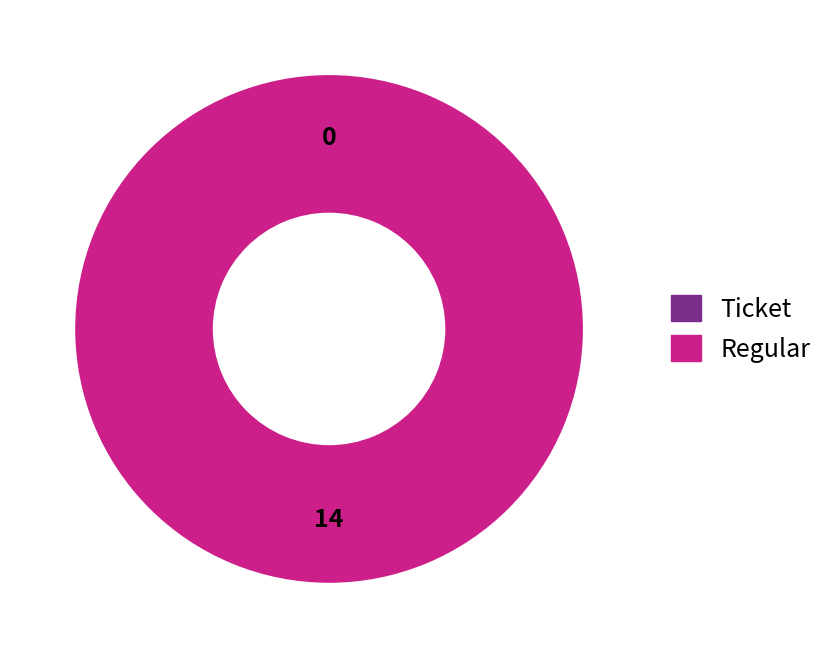

To the nearest percent, what portion does Regular represent?

100%